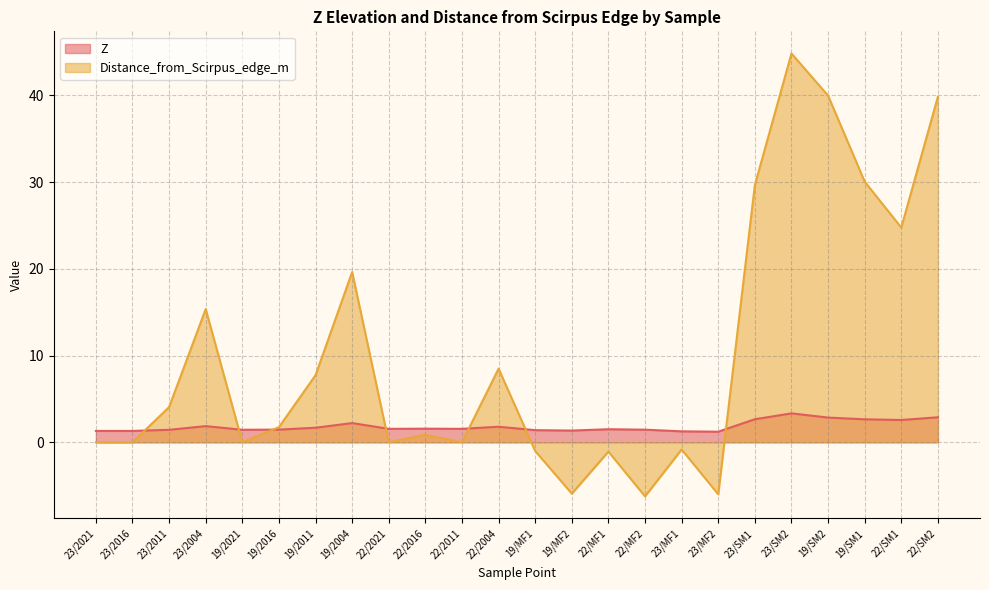

Rank the categories by Z value from highest to lowest.

23/SM2, 22/SM2, 19/SM2, 23/SM1, 19/SM1, 22/SM1, 19/2004, 23/2004, 22/2004, 19/2011, 22/2016, 22/2021, 22/2011, 22/MF1, 19/2016, 22/MF2, 19/2021, 23/2011, 19/MF1, 19/MF2, 23/2021, 23/2016, 23/MF1, 23/MF2